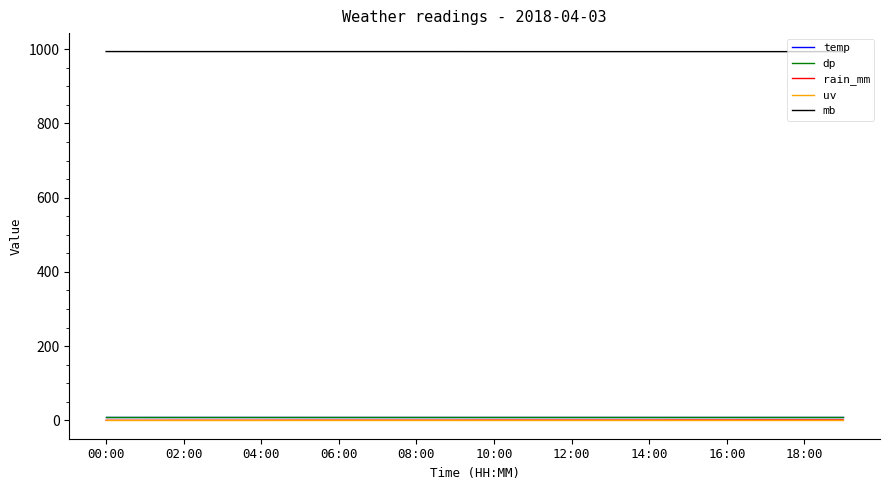

What is the average value of the mb series?

993.8